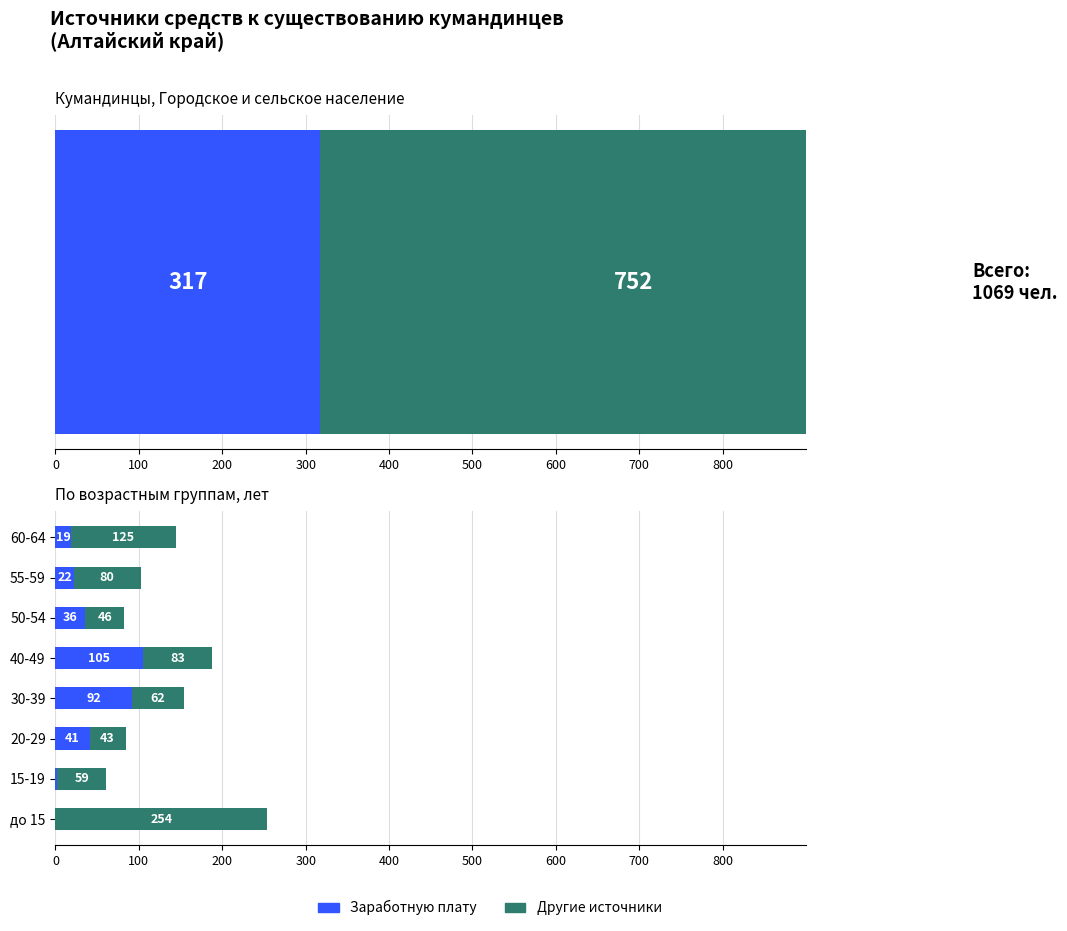

What is the average value of the Заработная плату series?

40